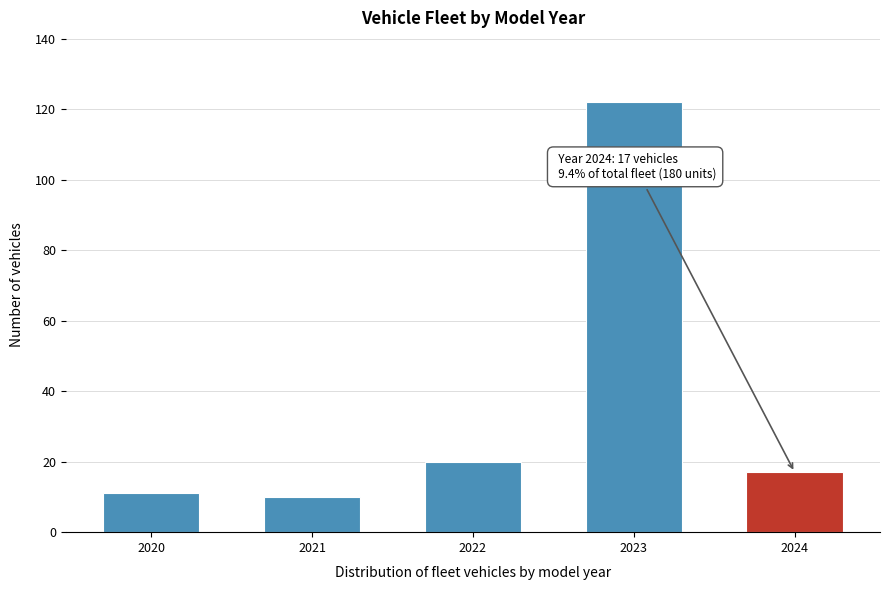

Reading left to right, list all the values displayed in this chart.

11	10	20	122	17